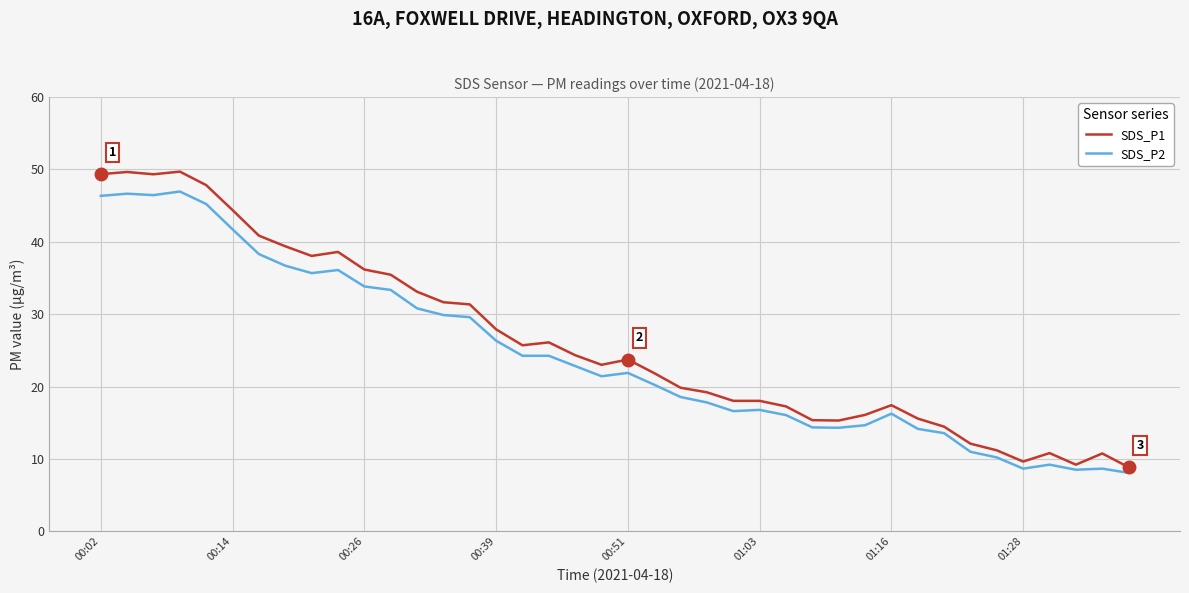

What is the maximum value for SDS_P1?

49.7